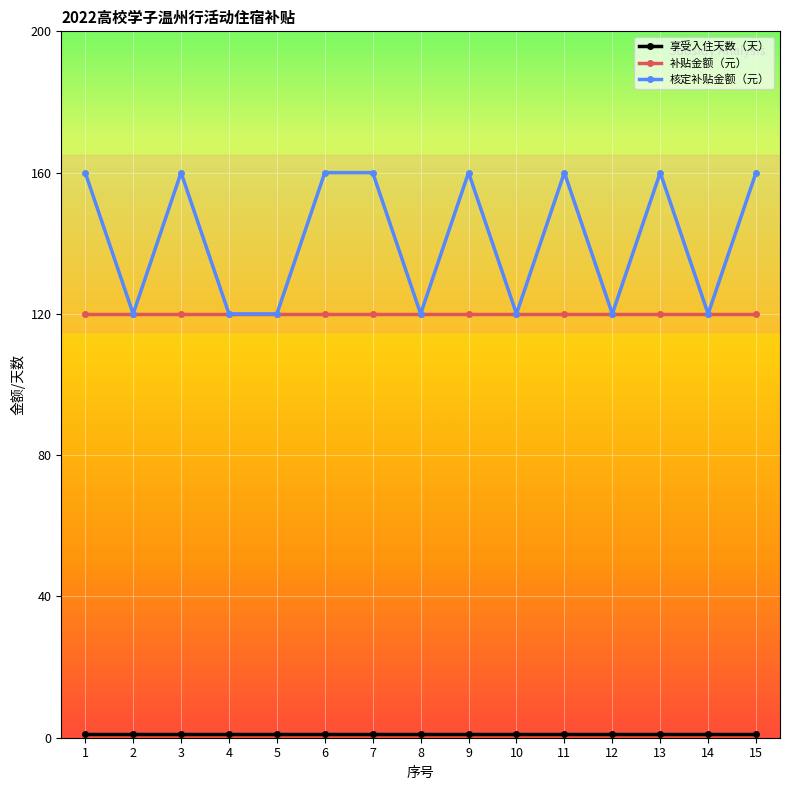

What is the maximum value for 核定补贴金额（元）?

160